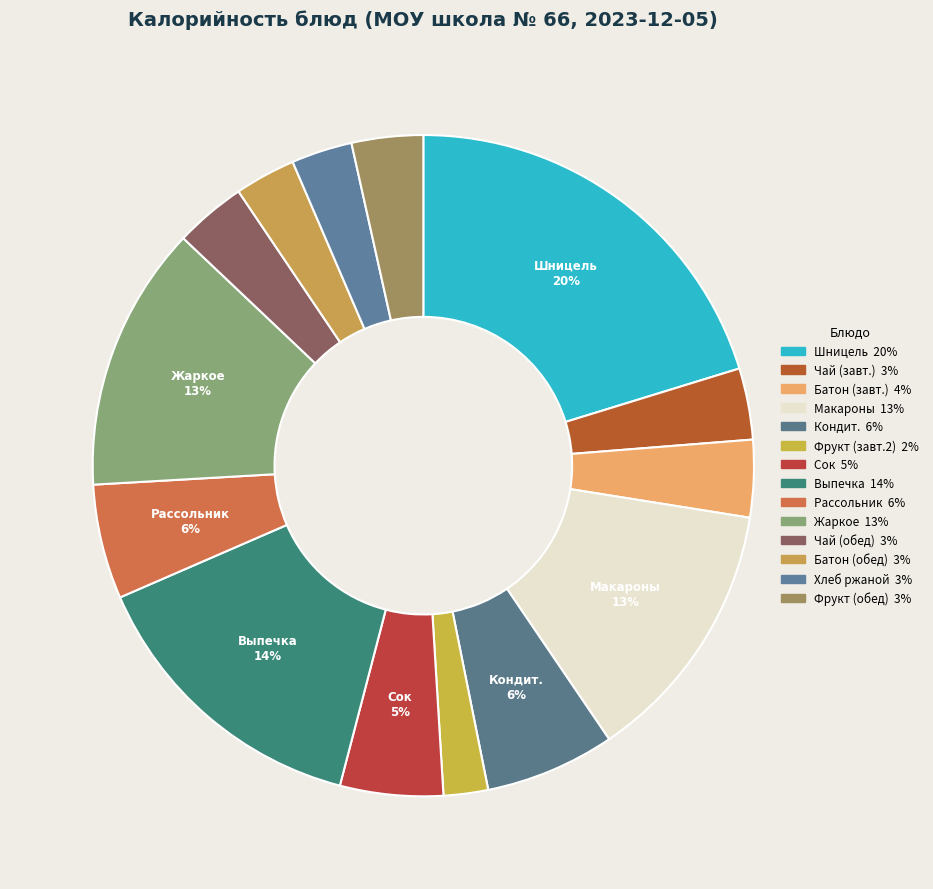

How many slices are in this pie chart?

14